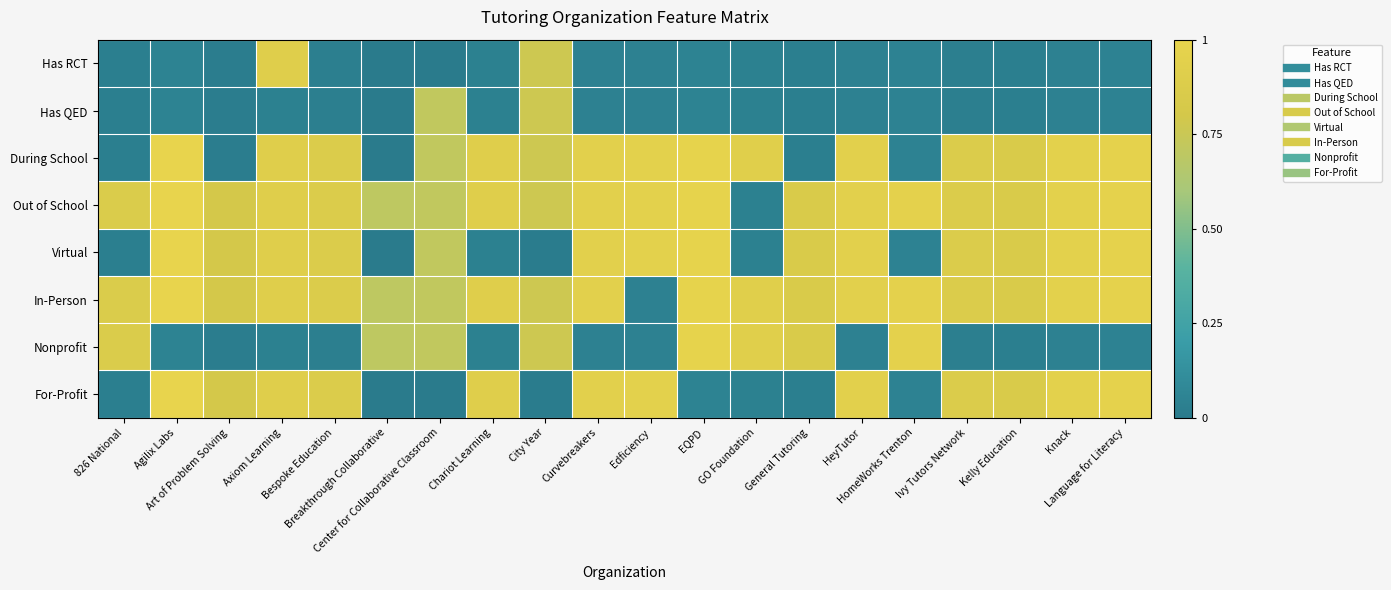

Which label corresponds to the largest value in the chart?

Agilix Labs